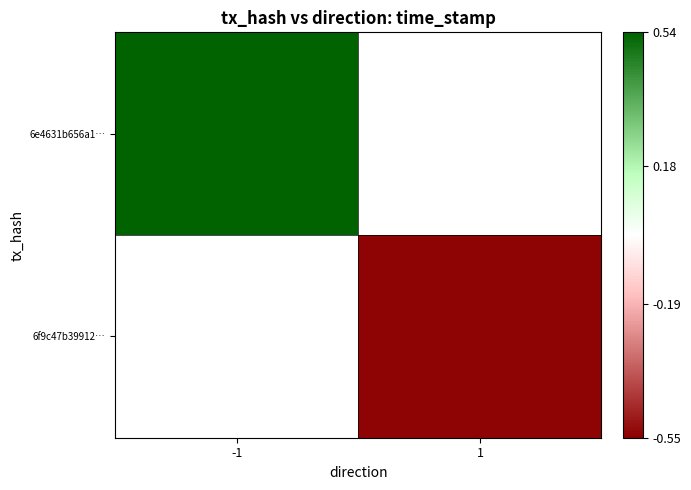

At which category does the chart reach its peak across all series?

-1